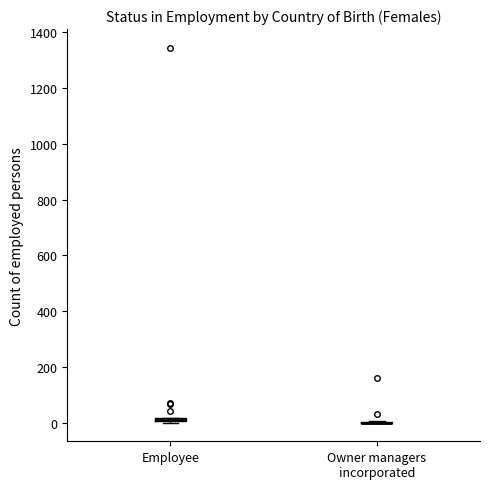

Where is the upper edge of the box for Employee on the y-axis? The values are not printed on the chart, so give them approximately, as read against the axis.

20